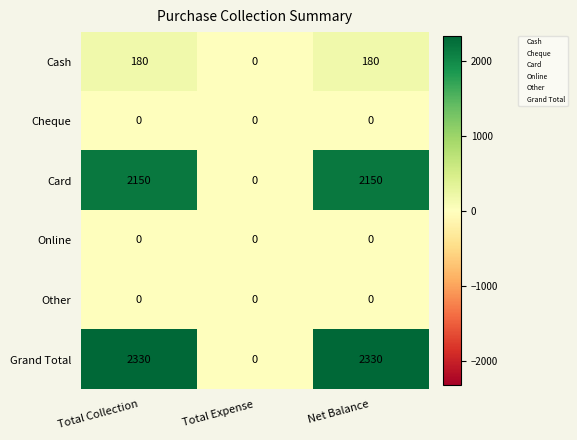

What is the difference between the highest and lowest values at Net Balance?

2330